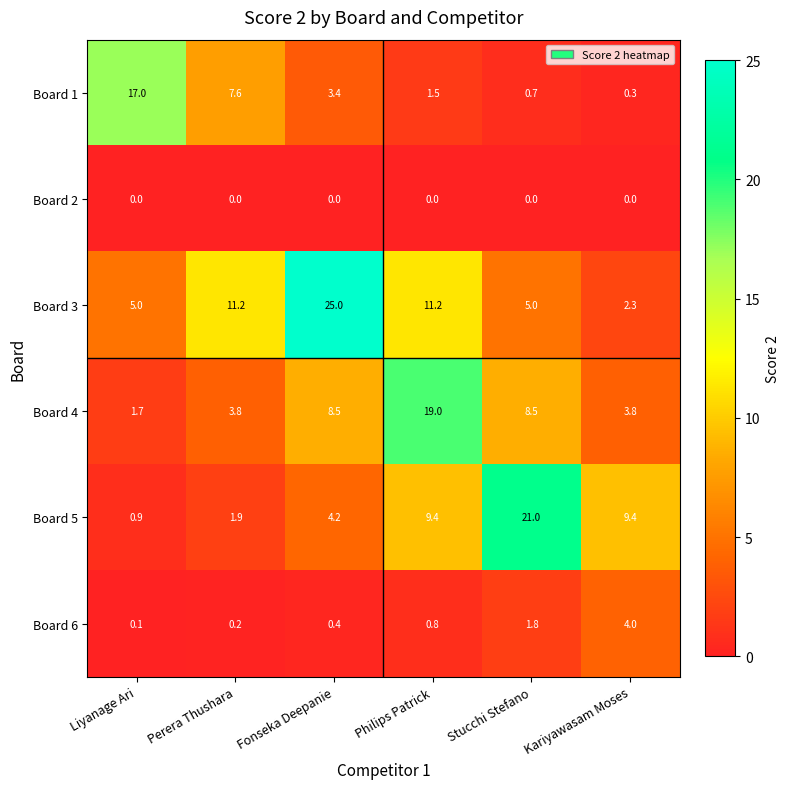

Is it true that Board 3 equals 17.7 at Perera Thushara?

False